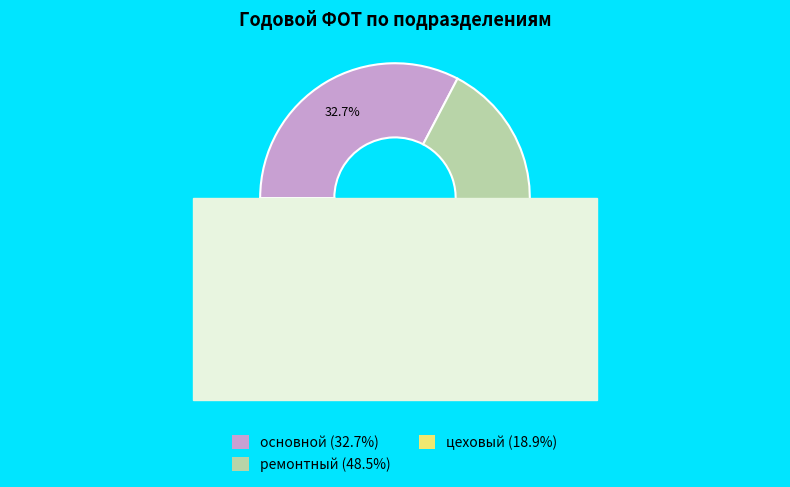

To the nearest percent, what is the combined percentage of ремонтный and основной?

81%